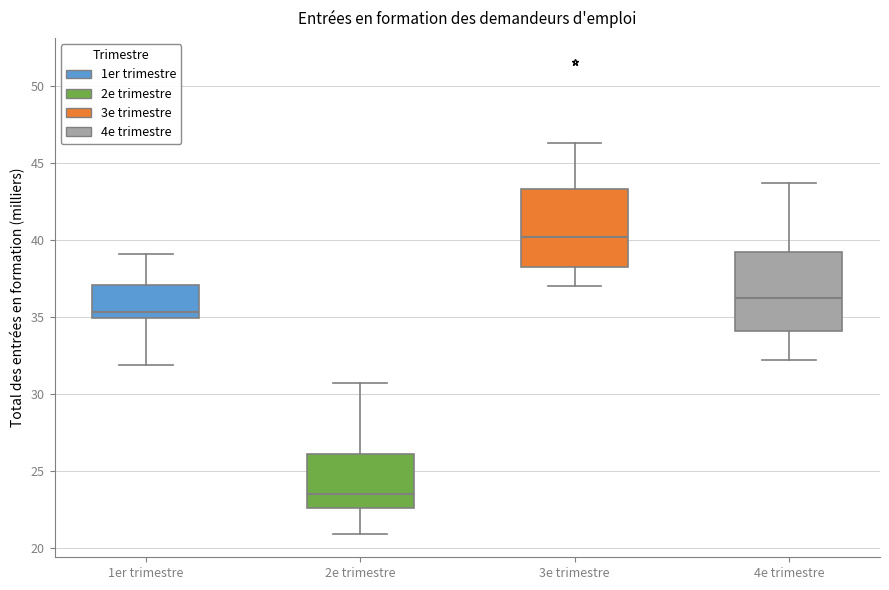

Reading left to right, transcribe this box plot: for each box, give where its median line is, the range the box spans, and where its two whiskers end, as read against the y-axis. The values are not printed on the chart, so give them approximately, as read against the axis.

1er trimestre: median 35.5, box 35.0 to 37.0, whiskers 32.0 to 39.0
2e trimestre: median 23.5, box 22.5 to 26.0, whiskers 21.0 to 30.5
3e trimestre: median 40.0, box 38.5 to 43.5, whiskers 37.0 to 46.5
4e trimestre: median 36.5, box 34.0 to 39.0, whiskers 32.0 to 43.5